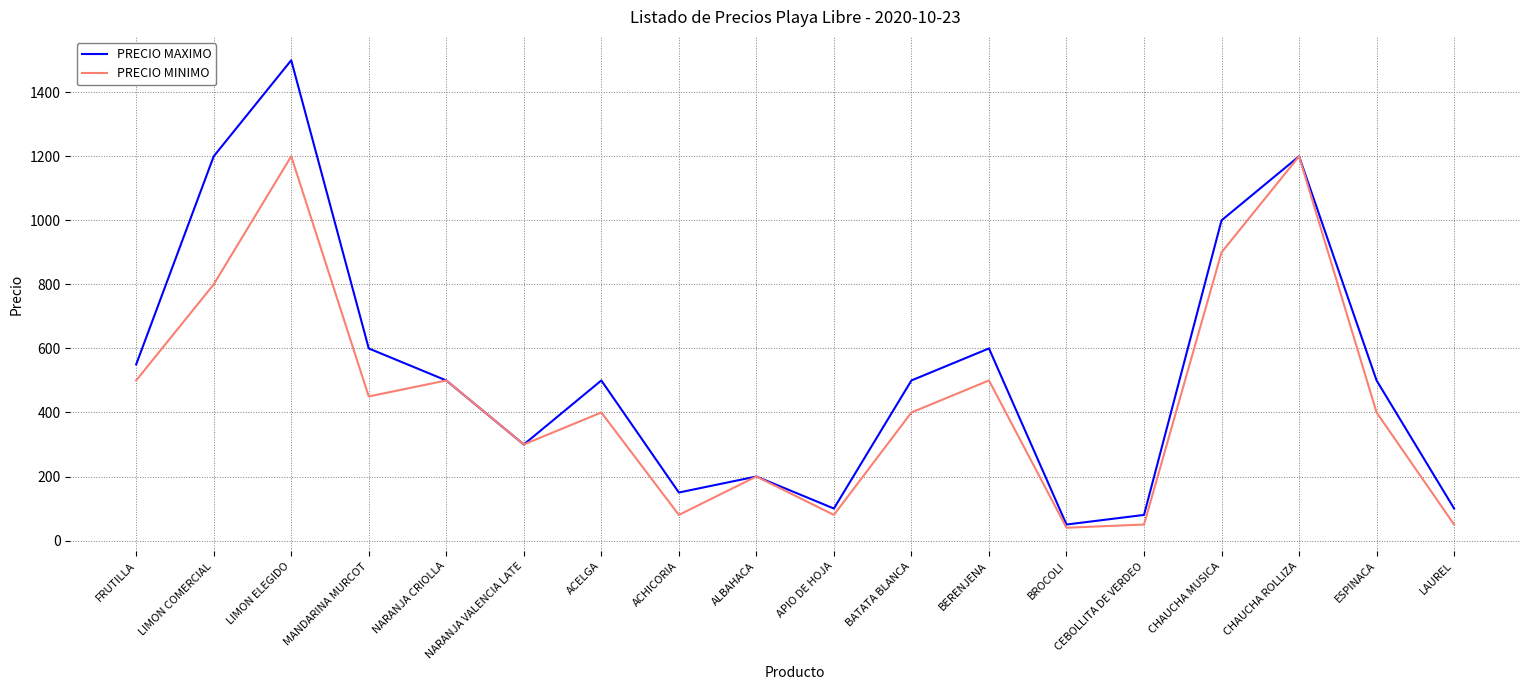

Rank the series by their maximum value, from highest to lowest.

PRECIO MAXIMO, PRECIO MINIMO